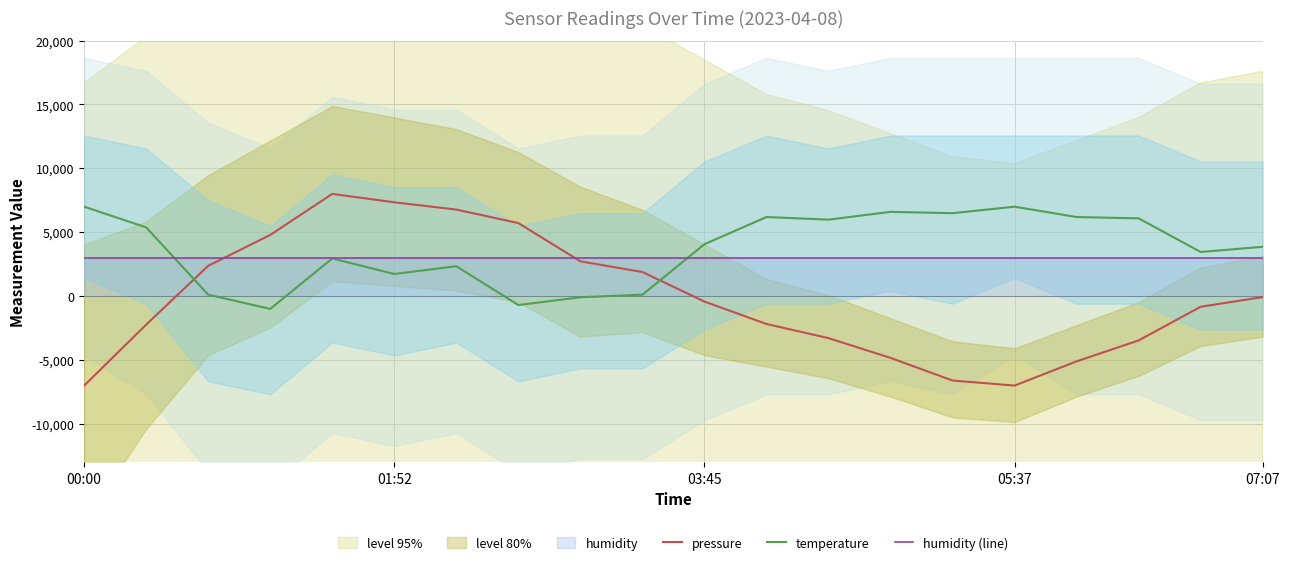

What is the sum of the humidity (line) values at 7 and 9?

6000.0